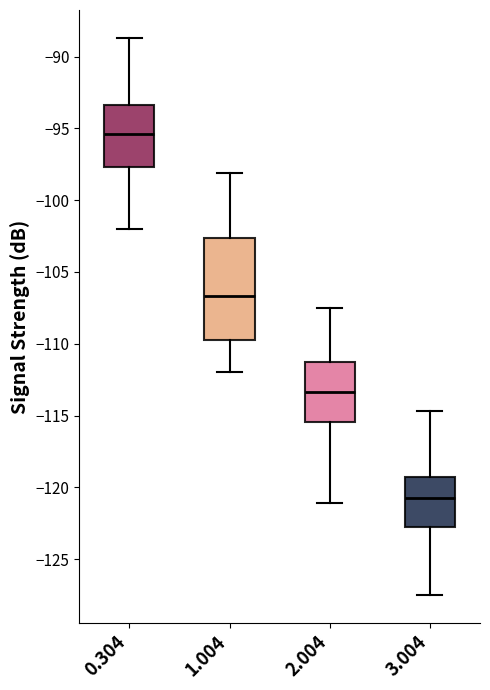

Reading left to right, transcribe this box plot: for each box, give where its median line is, the range the box spans, and where its two whiskers end, as read against the y-axis. The values are not printed on the chart, so give them approximately, as read against the axis.

0.304: median -95.5, box -97.5 to -93.5, whiskers -102.0 to -88.5
1.004: median -106.5, box -109.5 to -102.5, whiskers -112.0 to -98.0
2.004: median -113.5, box -115.5 to -111.5, whiskers -121.0 to -107.5
3.004: median -120.5, box -122.5 to -119.5, whiskers -127.5 to -114.5